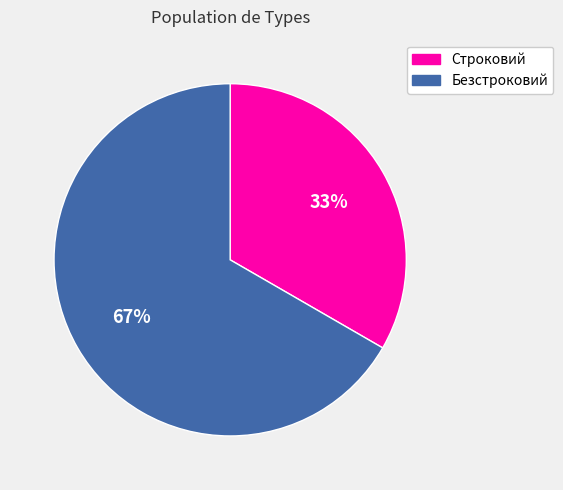

What is the ratio of the value at Строковий to the value at Безстроковий?

0.5